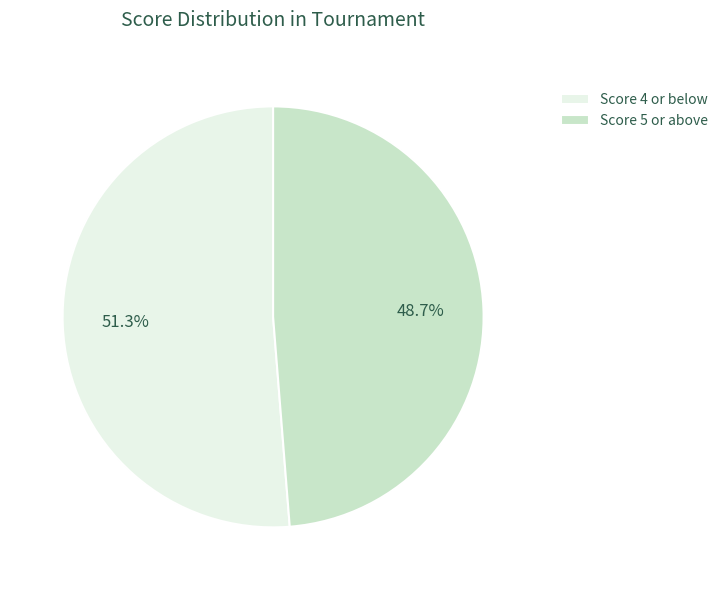

Rank the categories by value from lowest to highest.

Score 5 or above, Score 4 or below